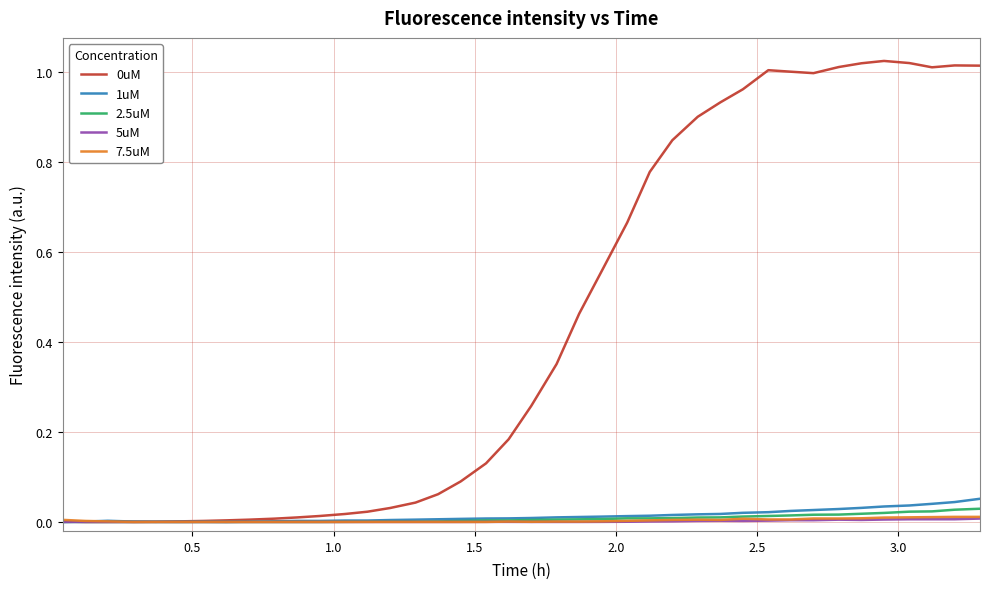

Is this an area chart (filled region under the line)?

No